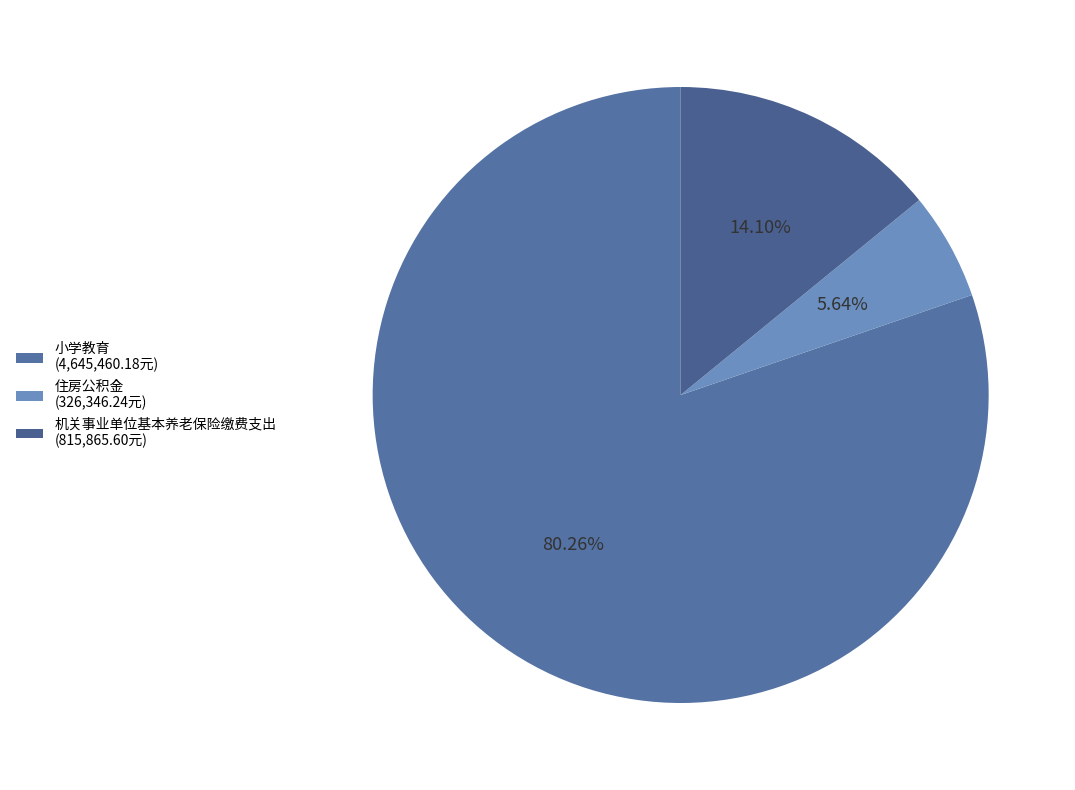

How many slices are in this pie chart?

3